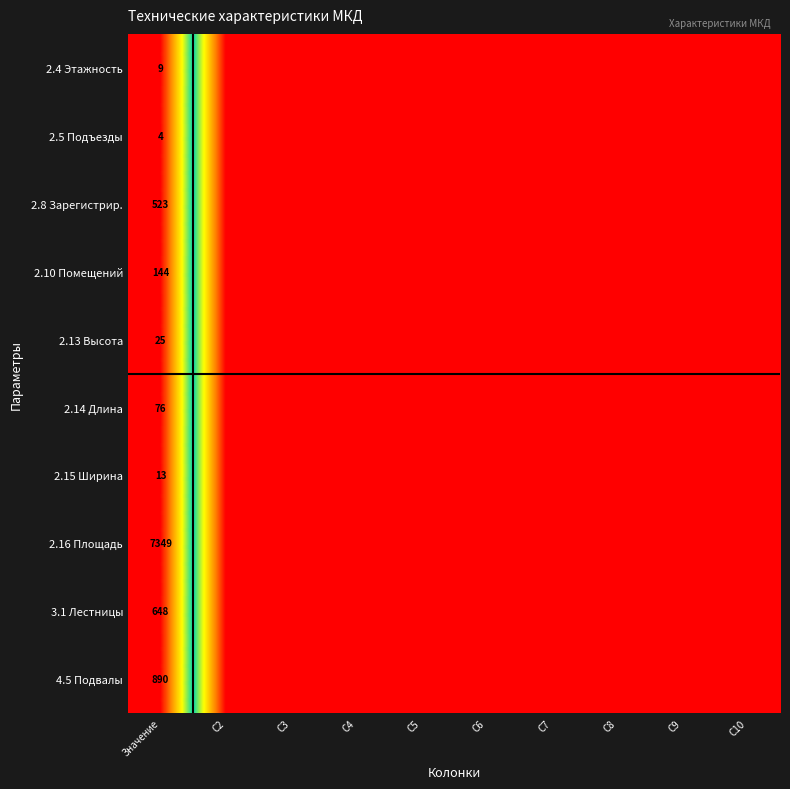

The value of 2.14 Длина at Значение is 49. True or false?

False